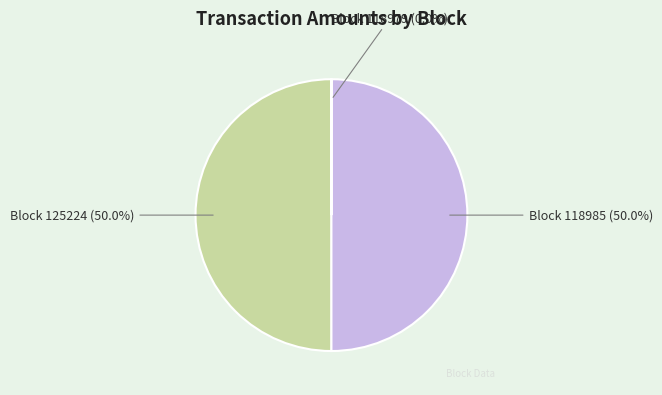

Do Block 118985 and Block 125224 together represent more than half of the pie?

Yes